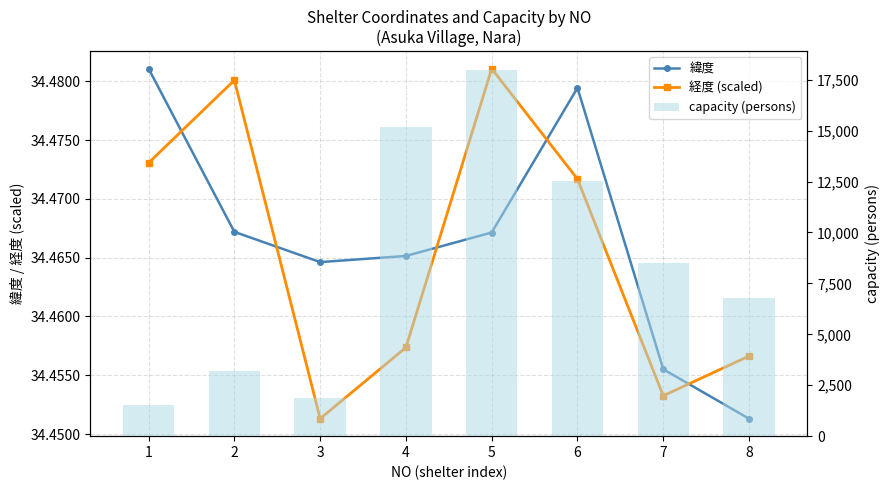

How many 経度 (scaled) values are between 34 and 35?

8